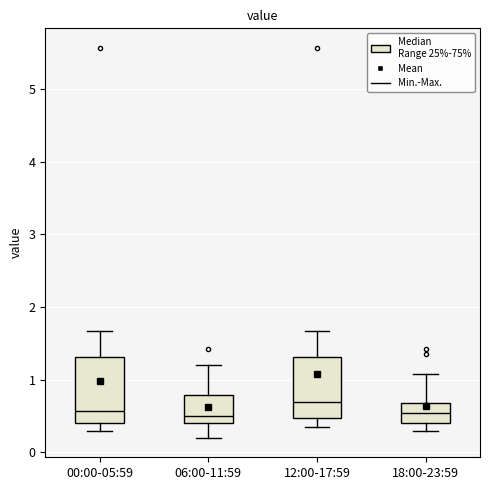

Reading left to right, transcribe this box plot: for each box, give where its median line is, the range the box spans, and where its two whiskers end, as read against the y-axis. The values are not printed on the chart, so give them approximately, as read against the axis.

00:00-05:59: median 0.6, box 0.4 to 1.3, whiskers 0.3 to 1.7
06:00-11:59: median 0.5, box 0.4 to 0.8, whiskers 0.2 to 1.2
12:00-17:59: median 0.7, box 0.5 to 1.3, whiskers 0.4 to 1.7
18:00-23:59: median 0.5, box 0.4 to 0.7, whiskers 0.3 to 1.1